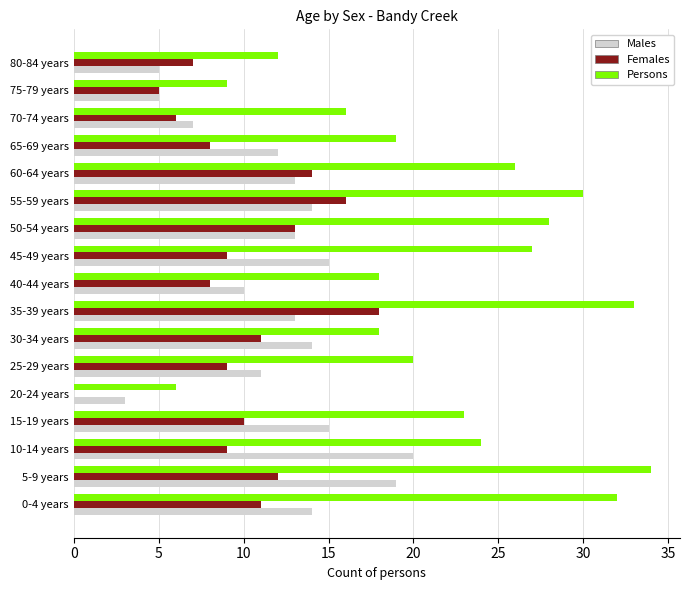

What is the sum of the Males values at 65-69 years and 45-49 years?

27